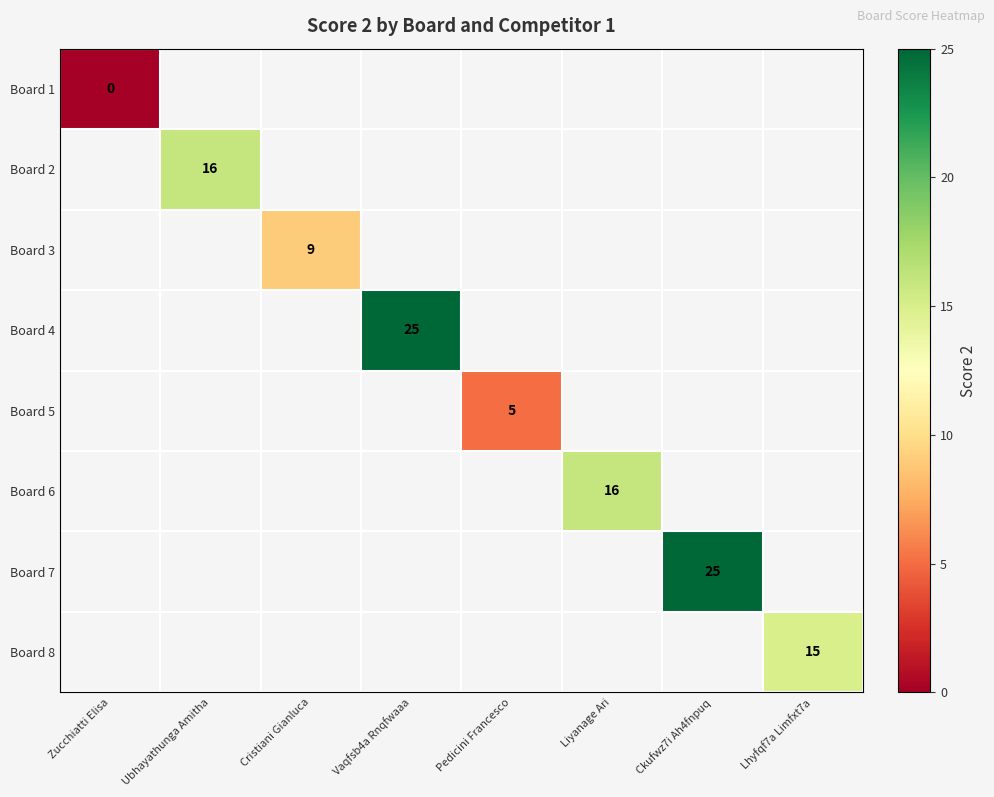

The Board 5 series shows 7 at Pedicini Francesco. True or false?

False